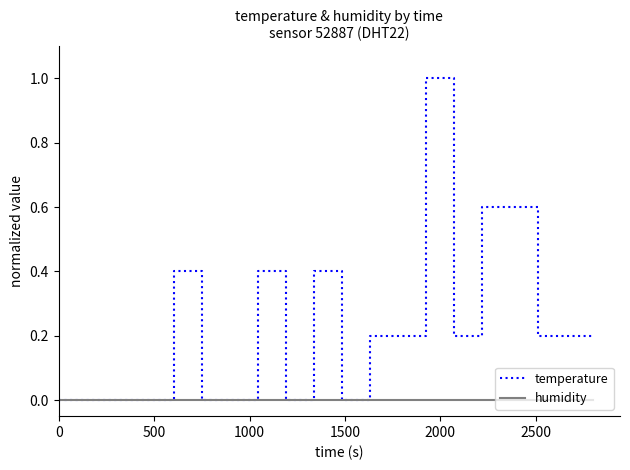

What is the highest value of the temperature series?

1.0